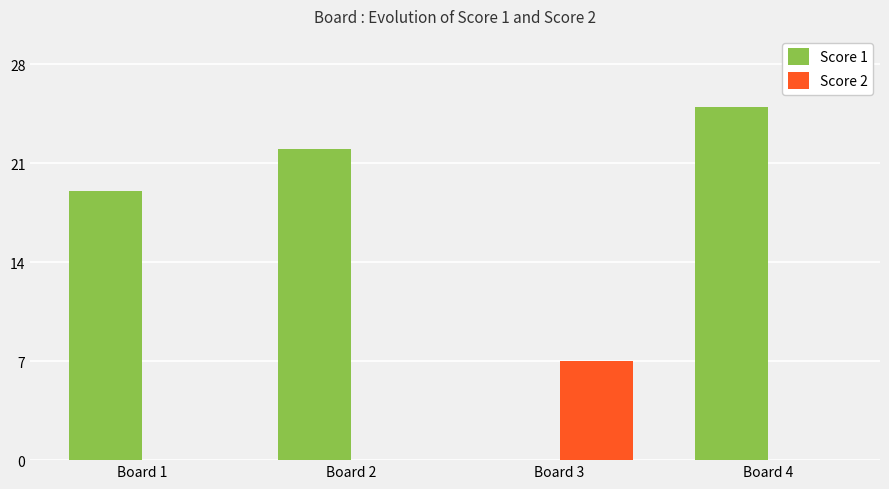

What is the sum of all Score 2 values?

7